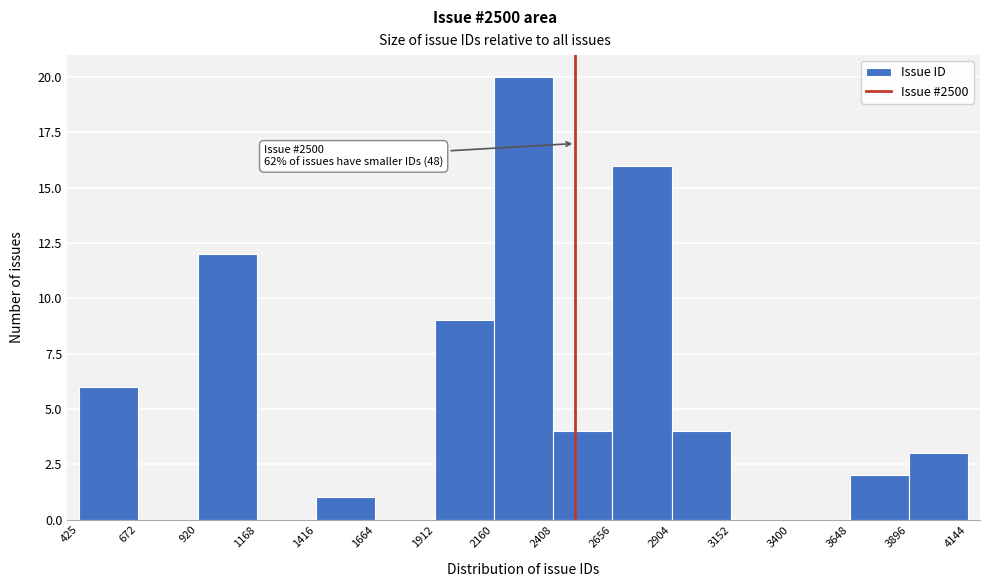

Which range on the x-axis has the tallest bar?

2160 to 2408